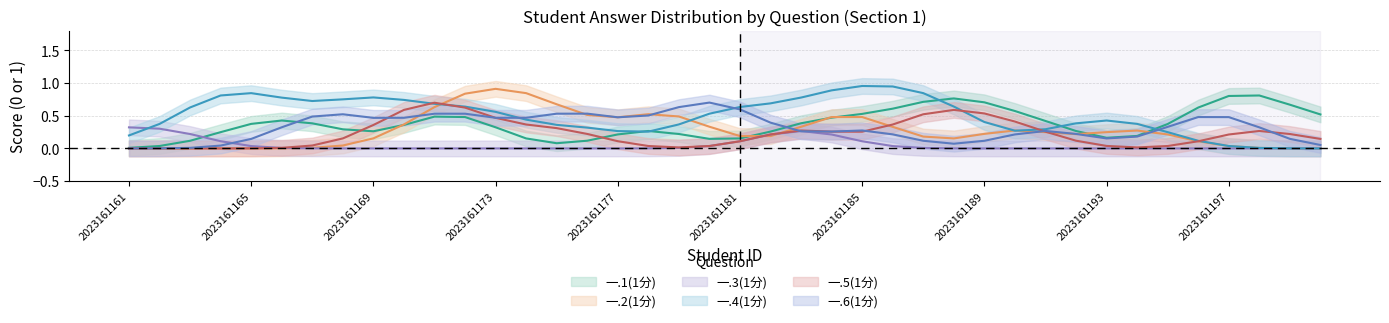

What is the difference between the maximum and minimum values in the 一.6(1分) series?

1